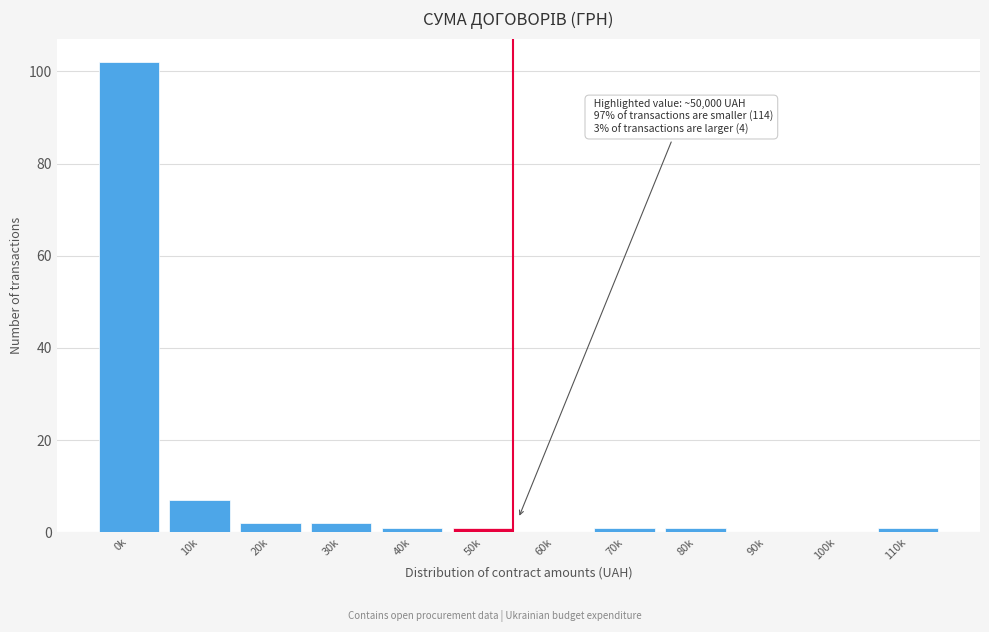

Reading left to right, extract all data points from this chart.

0k=102	10k=7	20k=2	30k=2	40k=1	50k=1	60k=0	70k=1	80k=1	90k=0	100k=0	110k=1